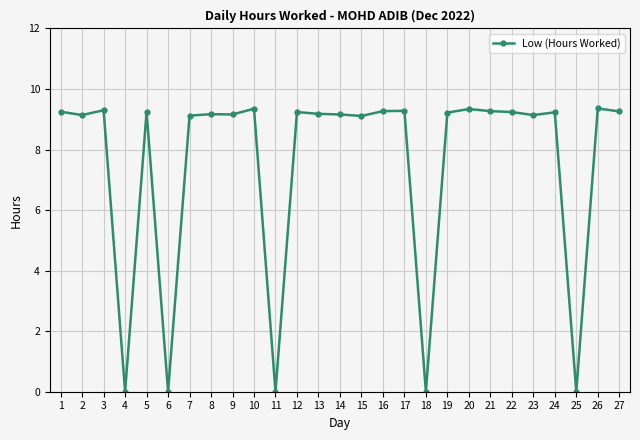

True or false: the data shows 0.0 at 18.

True